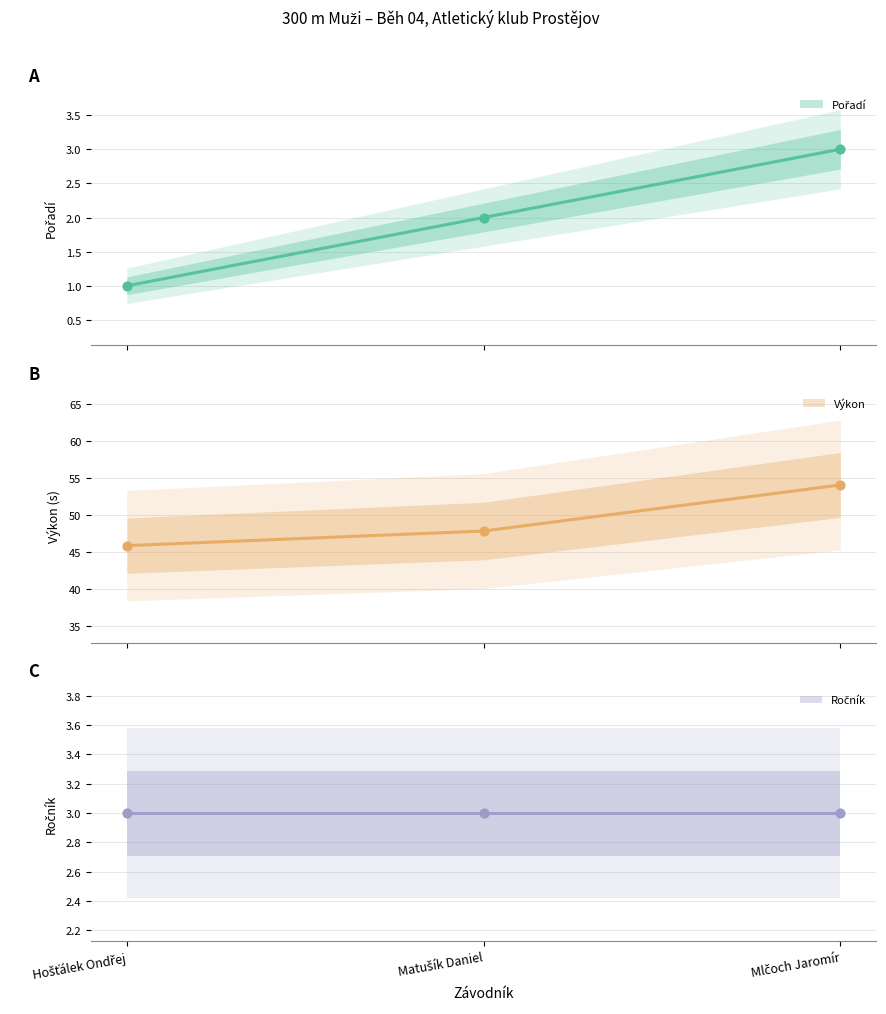

Which series has the widest spread of Y values?

Výkon